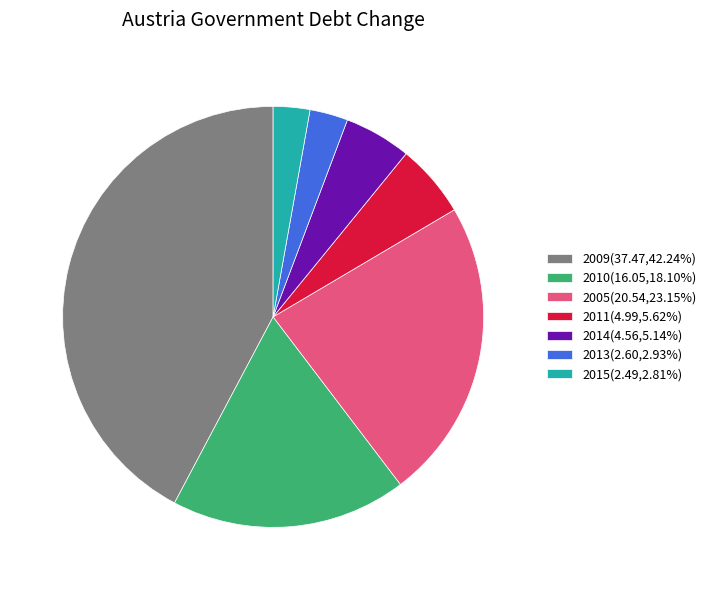

Count the number of slices in the pie.

7